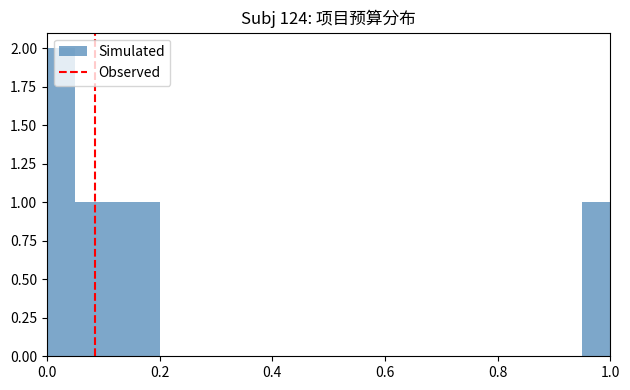

Around what value on the x-axis is the tallest bar? Give the approximate position of its centre, as read against the axis.

0.02